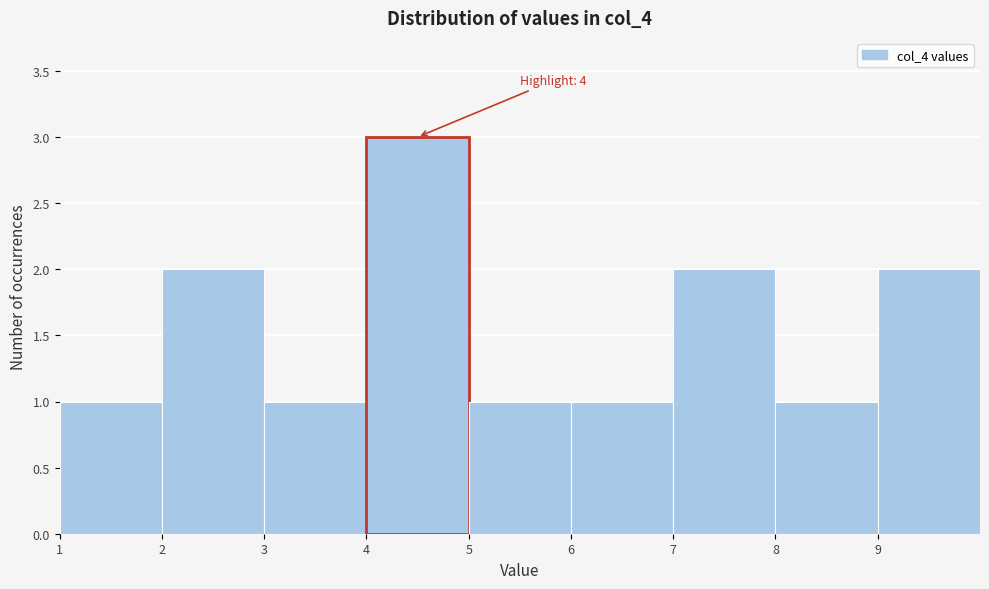

Over which range of the x-axis is the bar tallest?

4 to 5